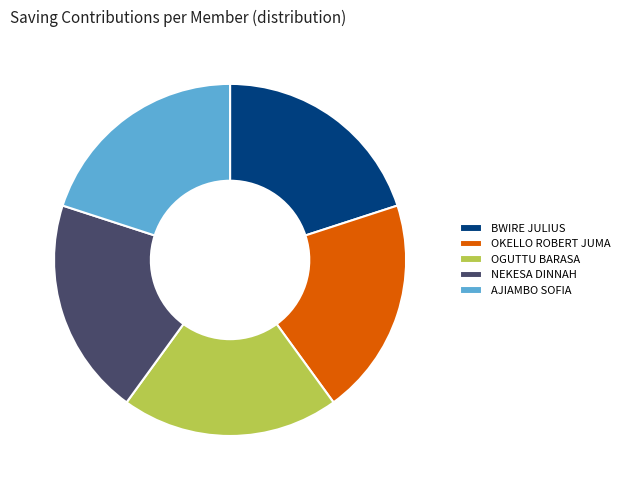

Is there any slice that represents more than half of the pie?

No